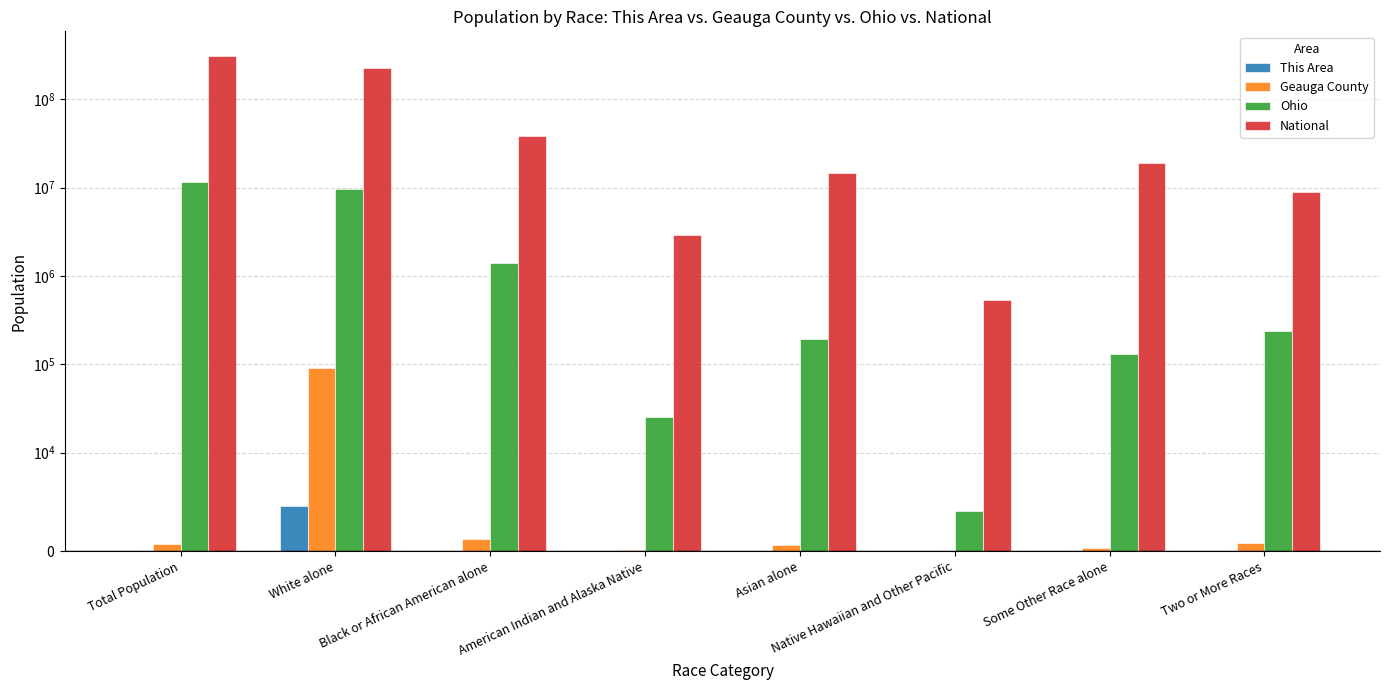

What is the spread (max minus min) of values at White alone?

223548683